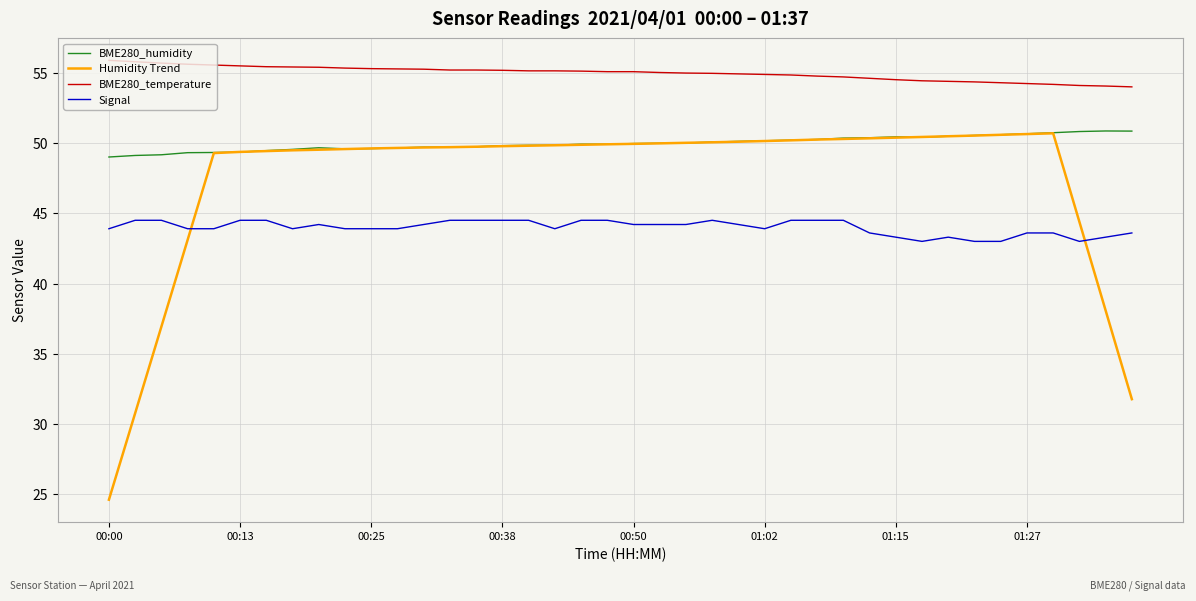

Which series has the largest range (max minus min)?

Humidity Trend